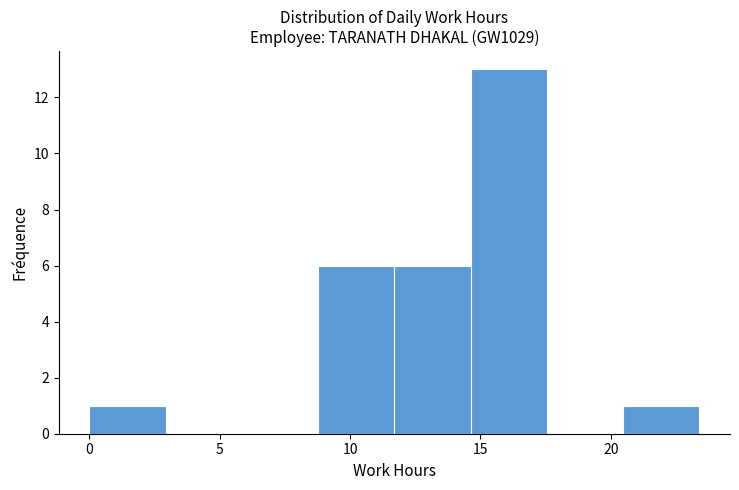

Over which range of the x-axis is the bar tallest?

14.5 to 17.5